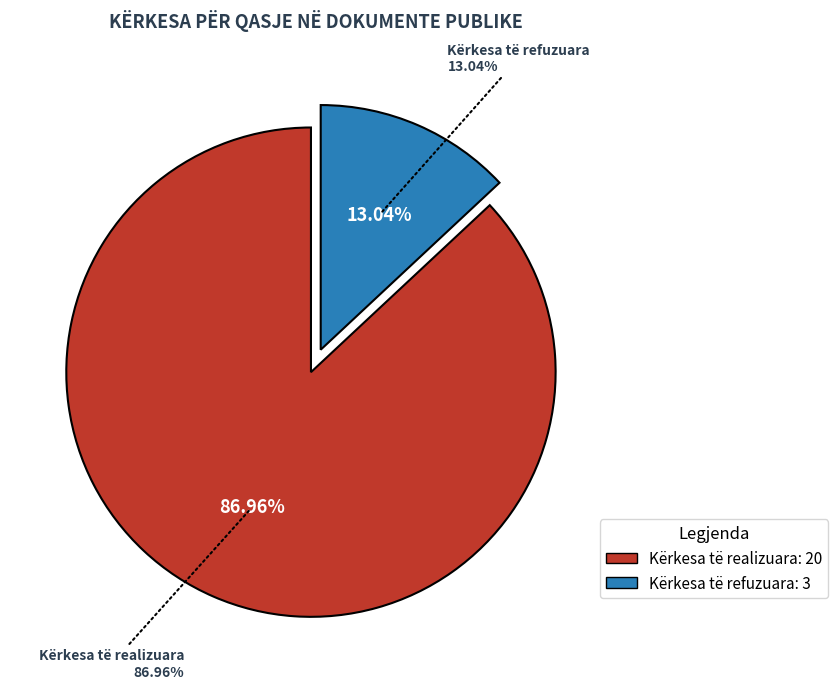

Count the number of slices in the pie.

3